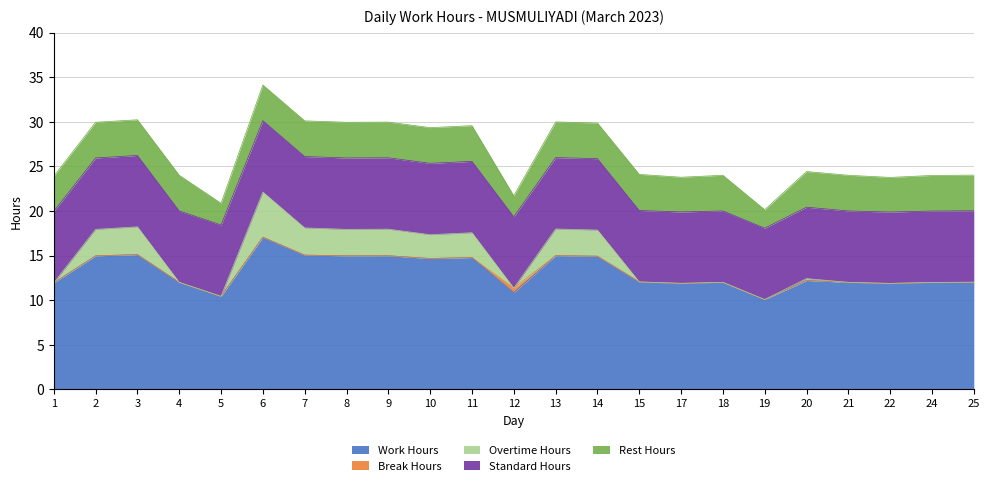

What is the maximum value shown in the chart?

17.1